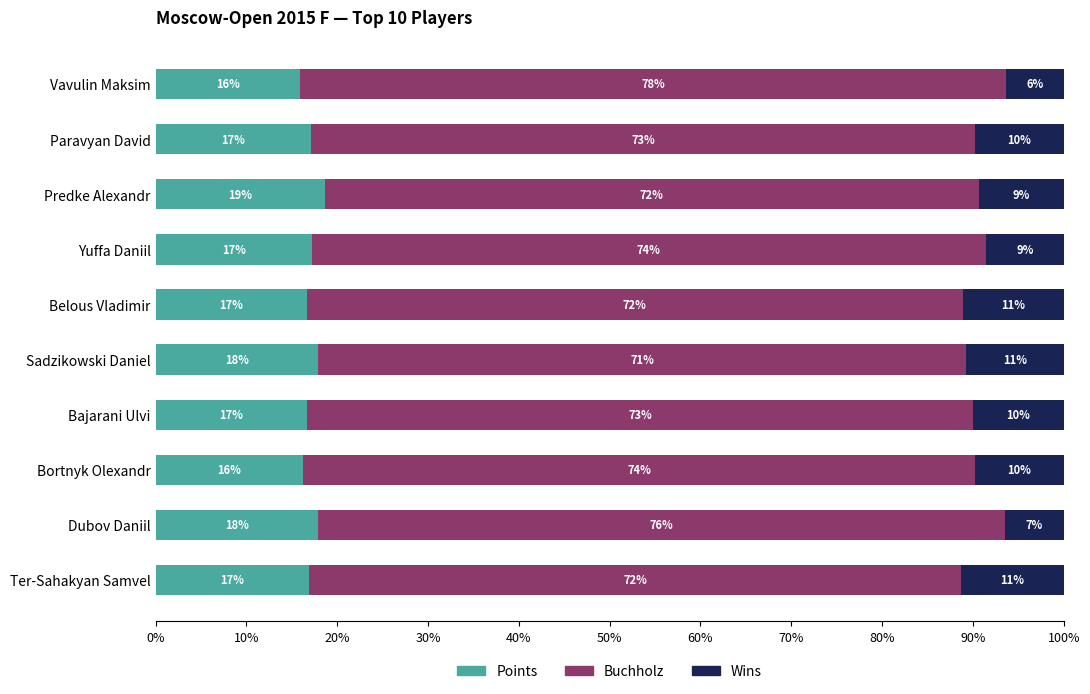

What is the difference between the second highest and minimum values in the Points series?

2.0